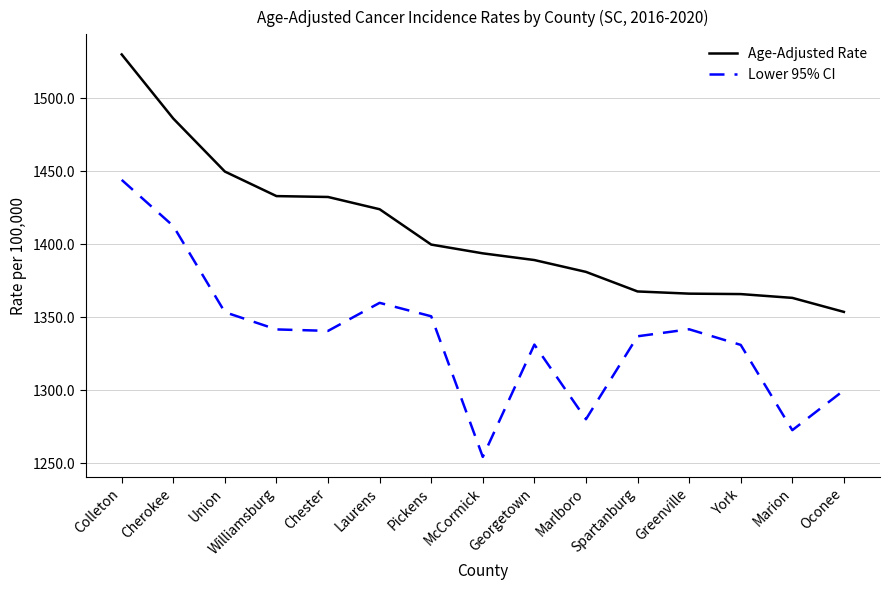

Which label corresponds to the largest value in the chart?

Colleton